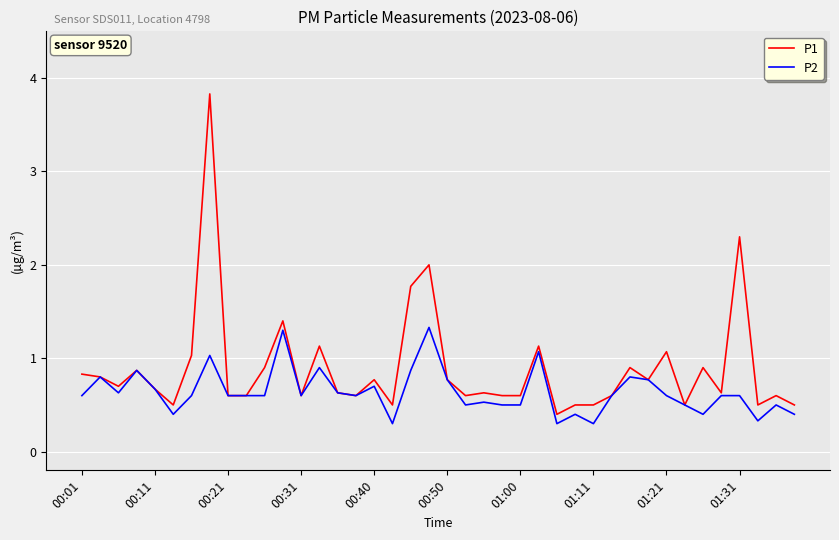

List the series in order of their overall mean, highest first.

P1, P2